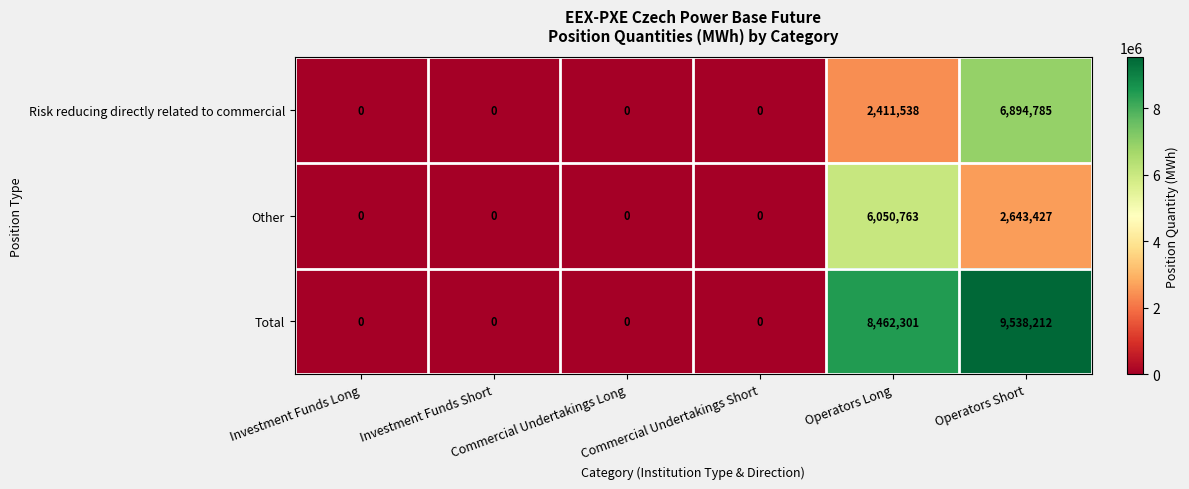

At how many categories does at least one series exceed 9265876?

1